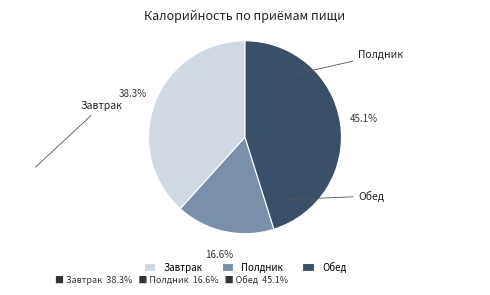

Rank the categories by value from lowest to highest.

Полдник, Завтрак, Обед